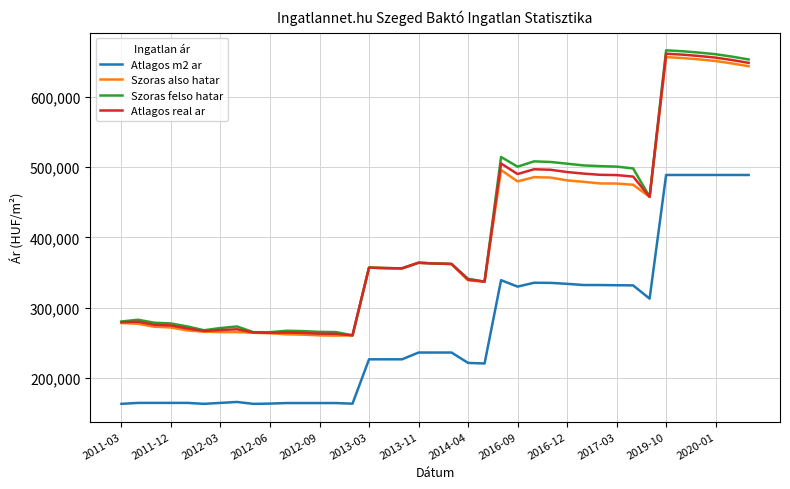

What is the smallest value displayed?

163272